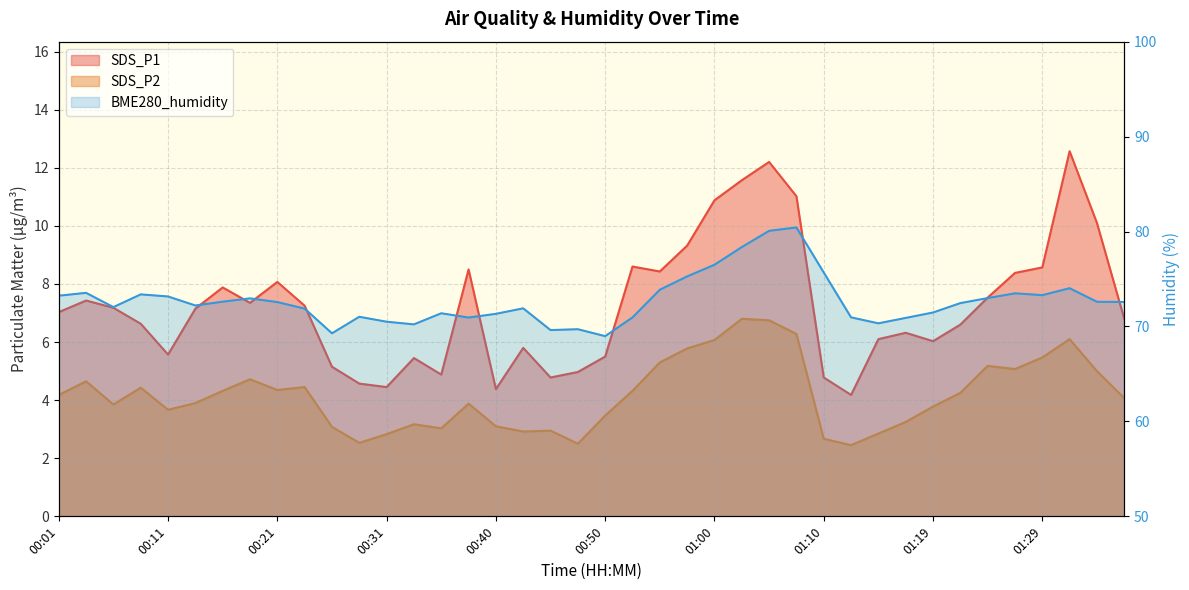

Is it true that BME280_humidity equals 50.8 at 01:34?

False